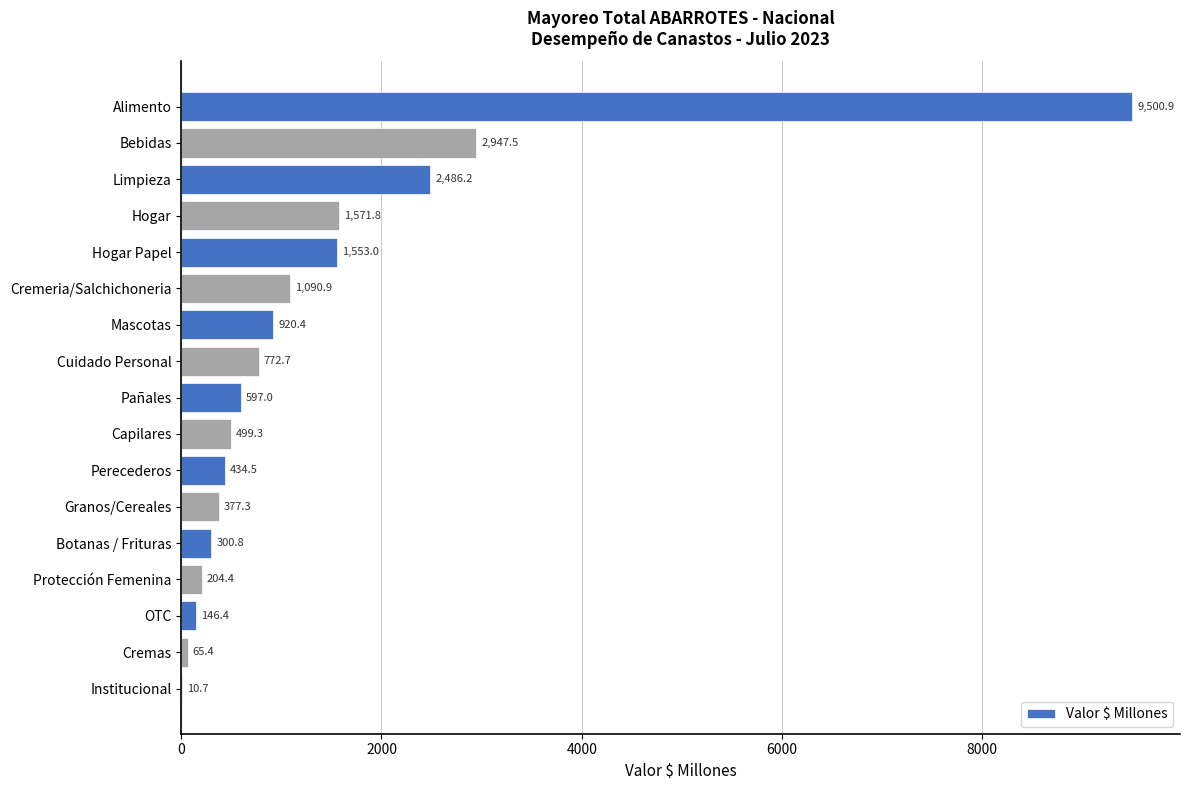

Approximately how many times larger is the value at Hogar compared to Granos/Cereales?

4.2